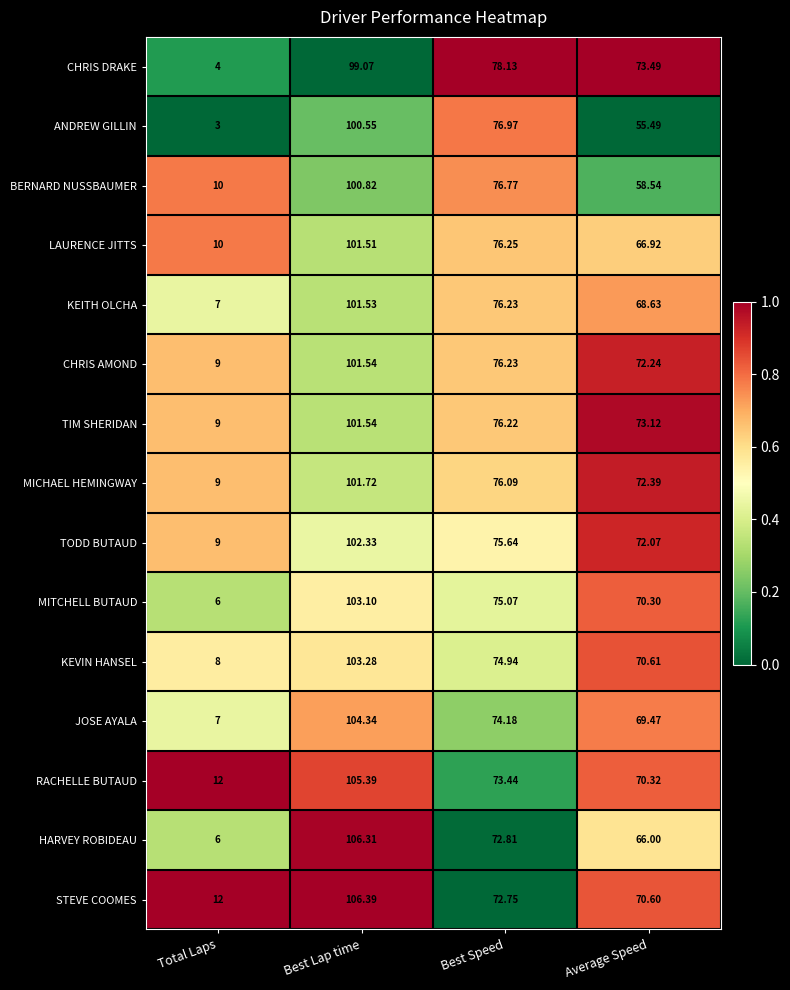

At which category is the sum across all series the highest?

Best Lap time